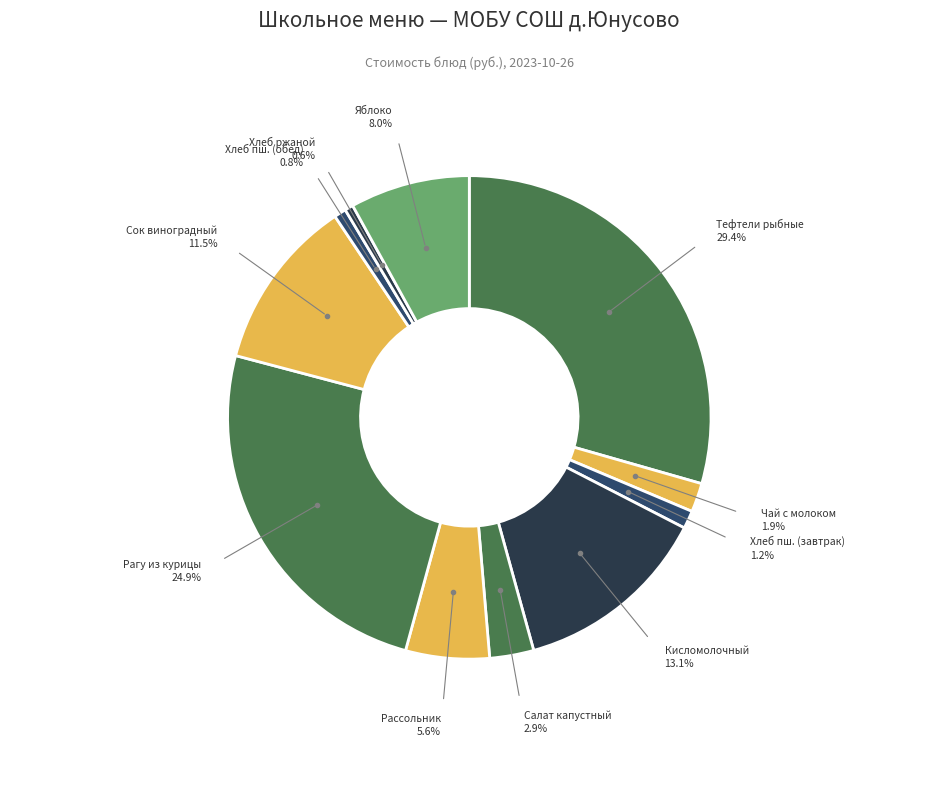

Is there any slice that represents more than half of the pie?

No